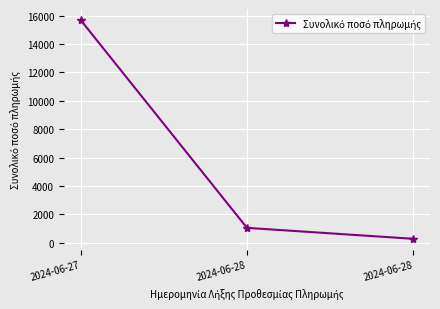

List the labels in order of value, smallest first.

2024-06-28, 2024-06-28, 2024-06-27